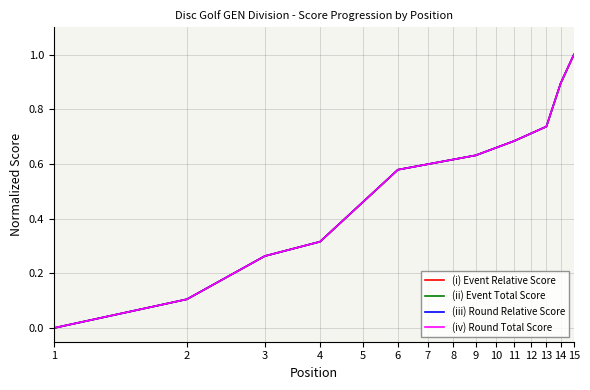

What are all the series names shown in the legend?

(i) Event Relative Score, (ii) Event Total Score, (iii) Round Relative Score, (iv) Round Total Score